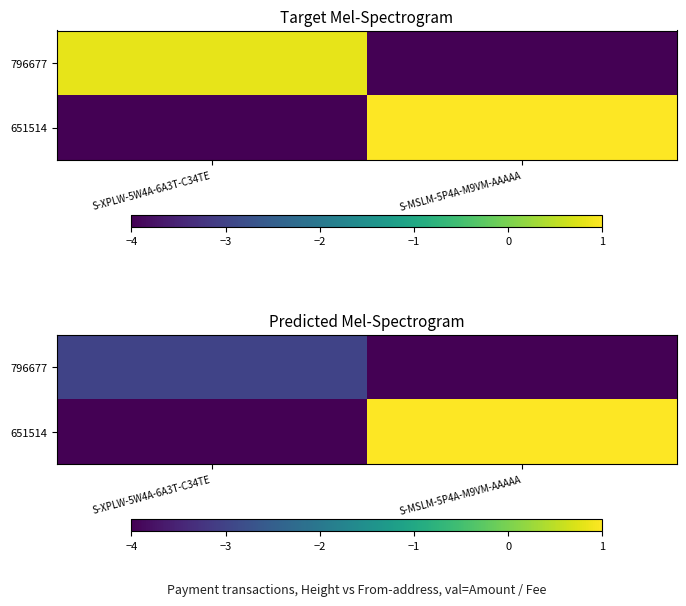

The 651514 series shows -6 at S-XPLW-5W4A-6A3T-C34TE. True or false?

False